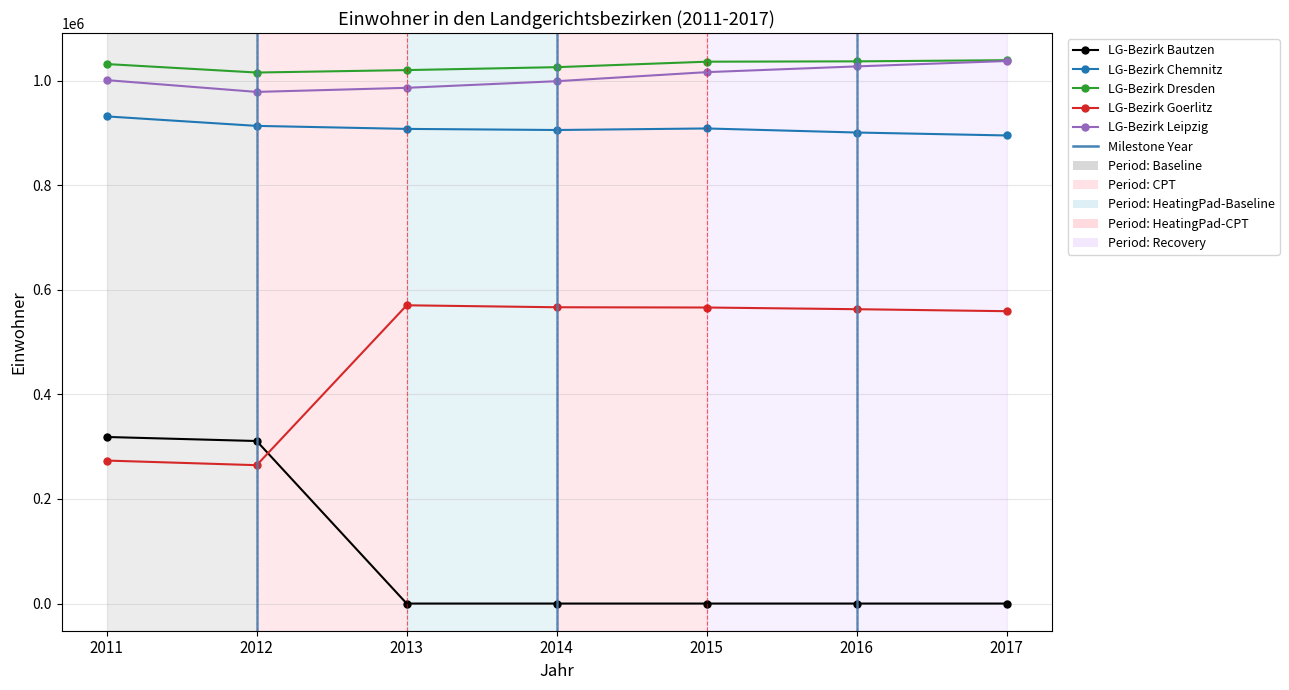

The value of LG-Bezirk Leipzig at 2014 is 999168. True or false?

True